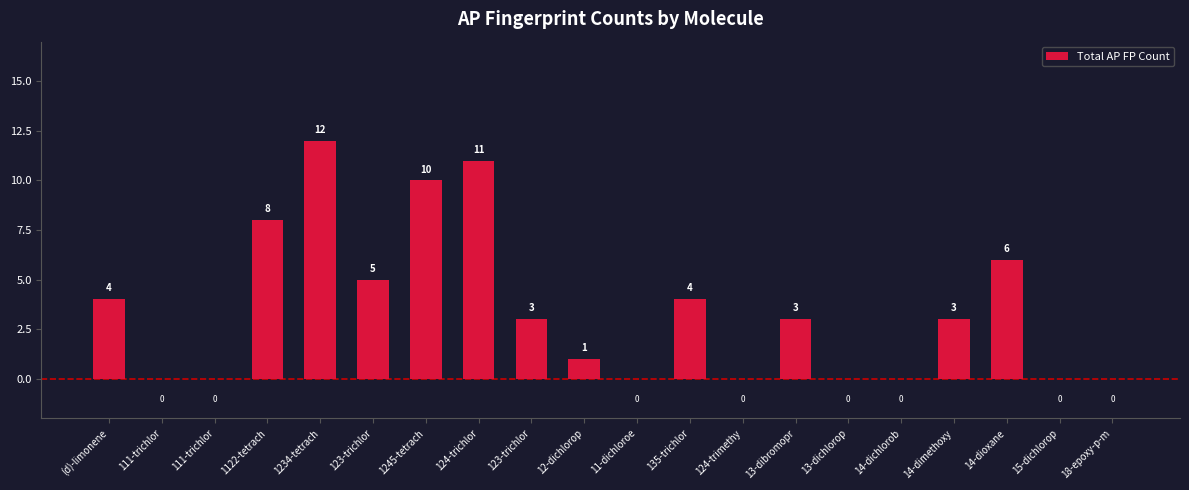

How many categories are shown in the chart?

20